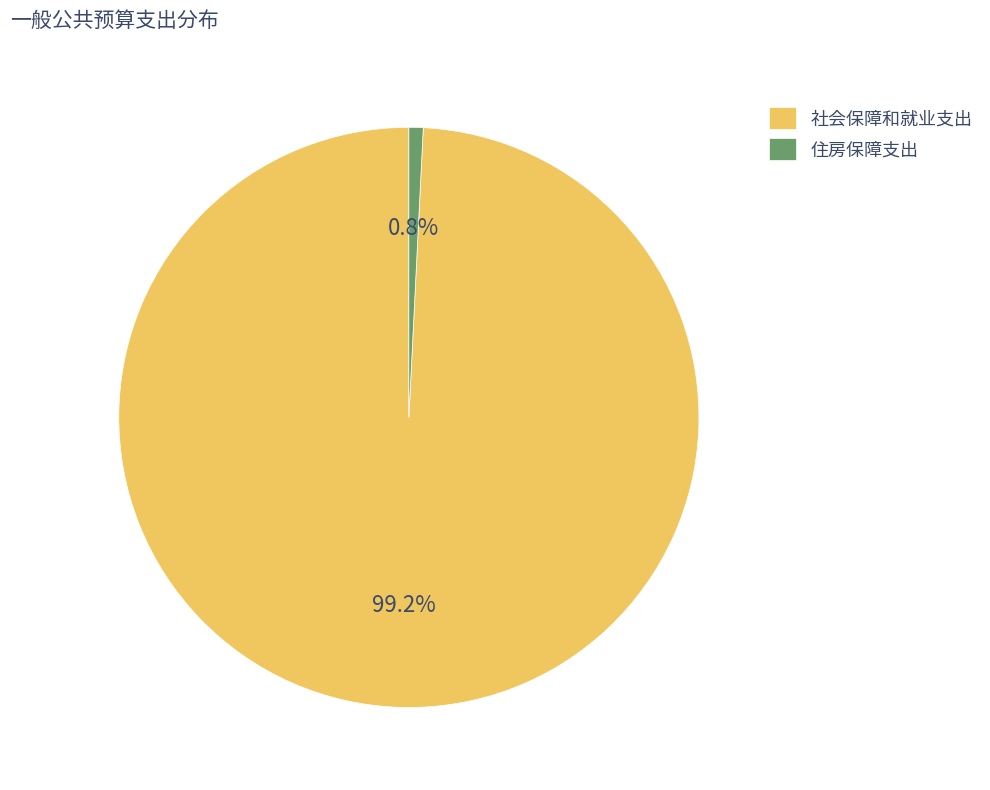

Which has a higher value, 住房保障支出 or 社会保障和就业支出?

社会保障和就业支出